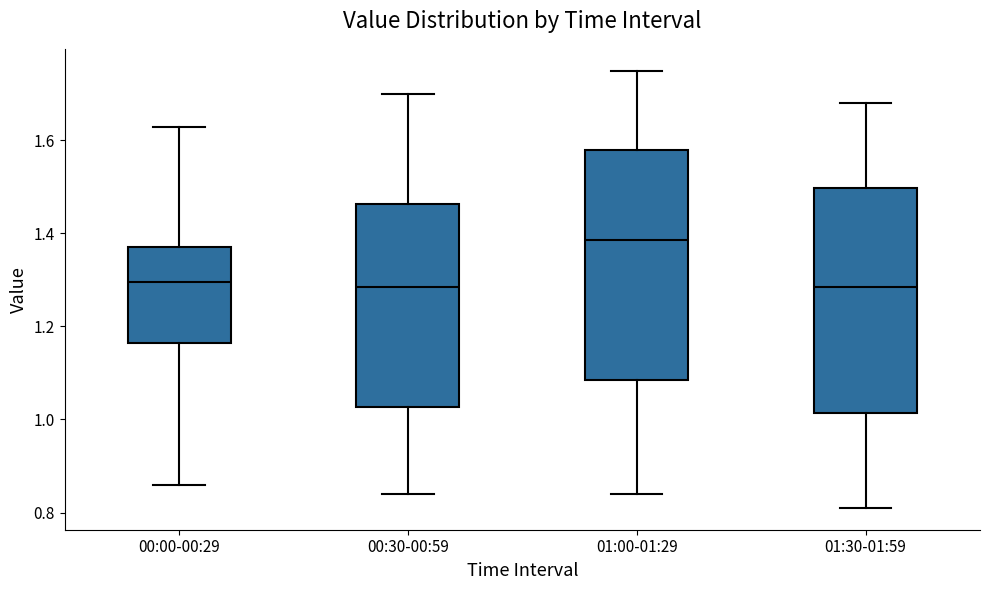

Which box's median line is the highest?

01:00-01:29